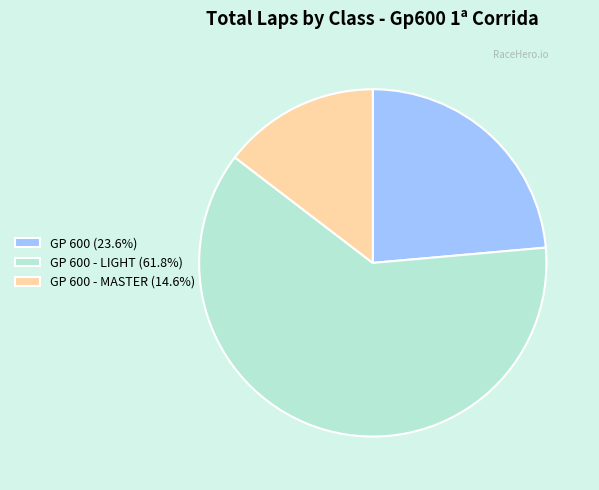

Count the number of slices in the pie.

3